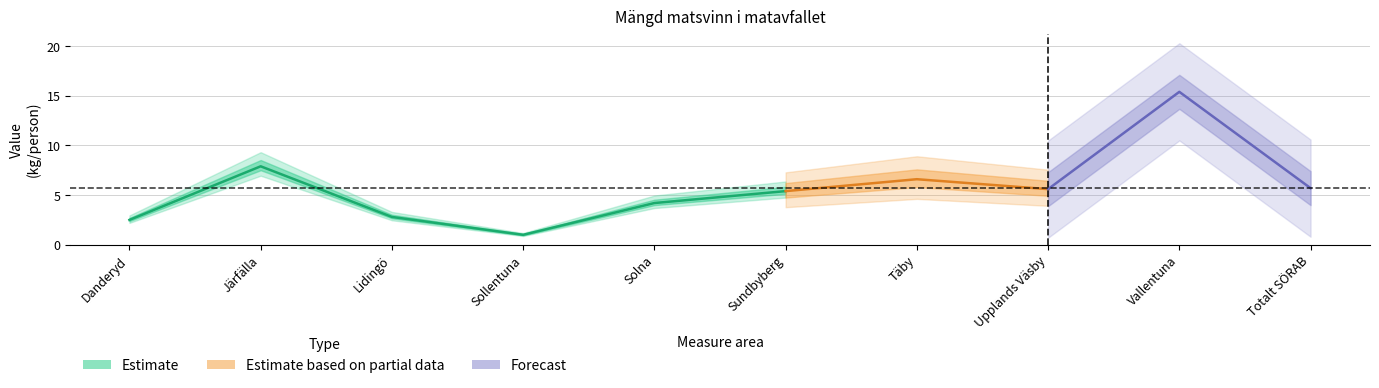

Count the number of data series in this chart.

3